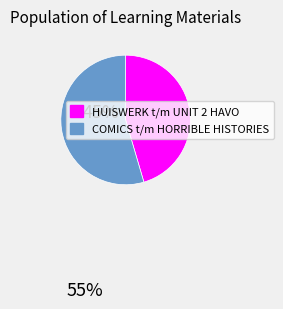

How many slices are in this pie chart?

2